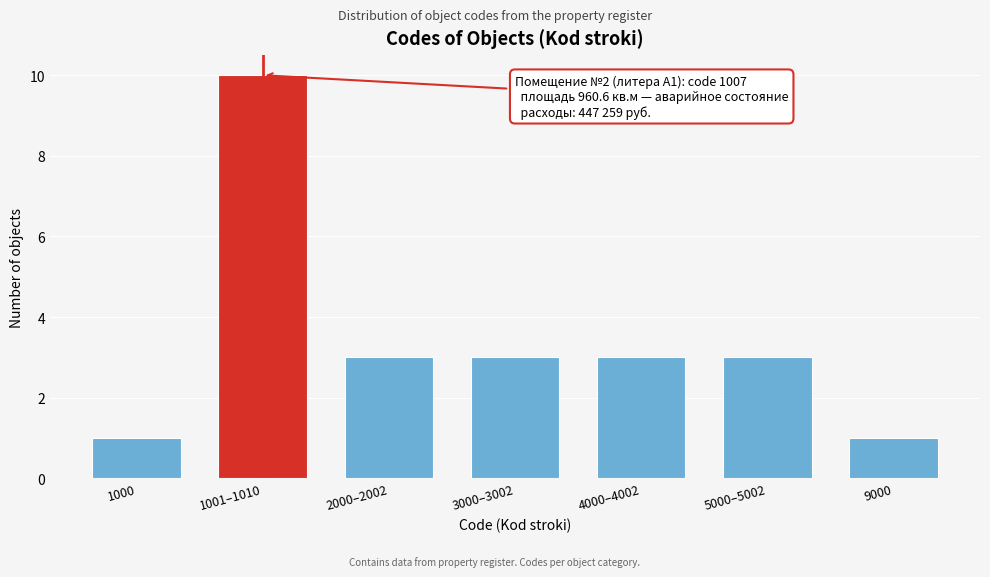

Reading right to left, what are all the values shown in this chart?

1	3	3	3	3	10	1